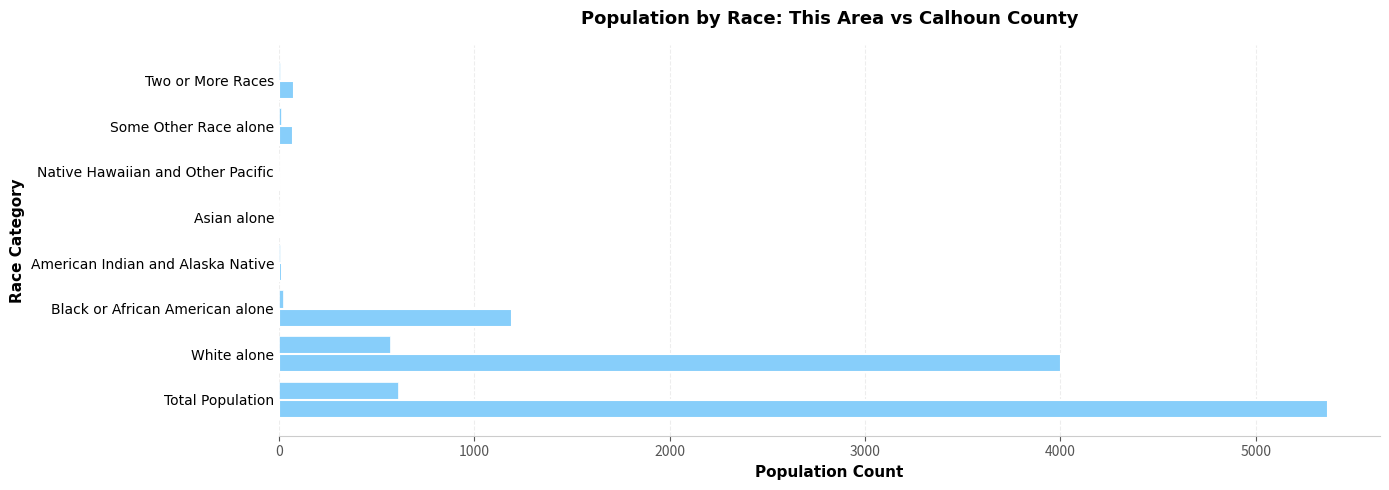

Count the number of categories in the chart.

8